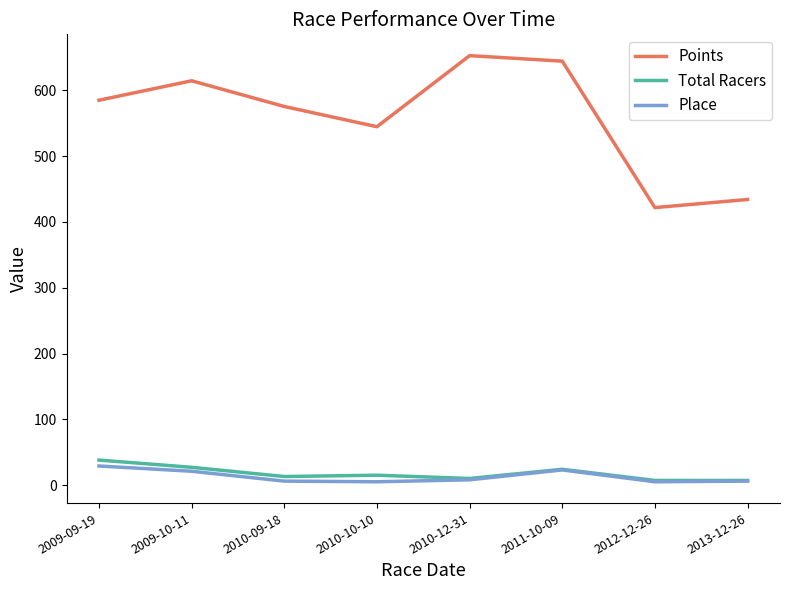

The Place series shows 29.0 at 2009-09-19. True or false?

True